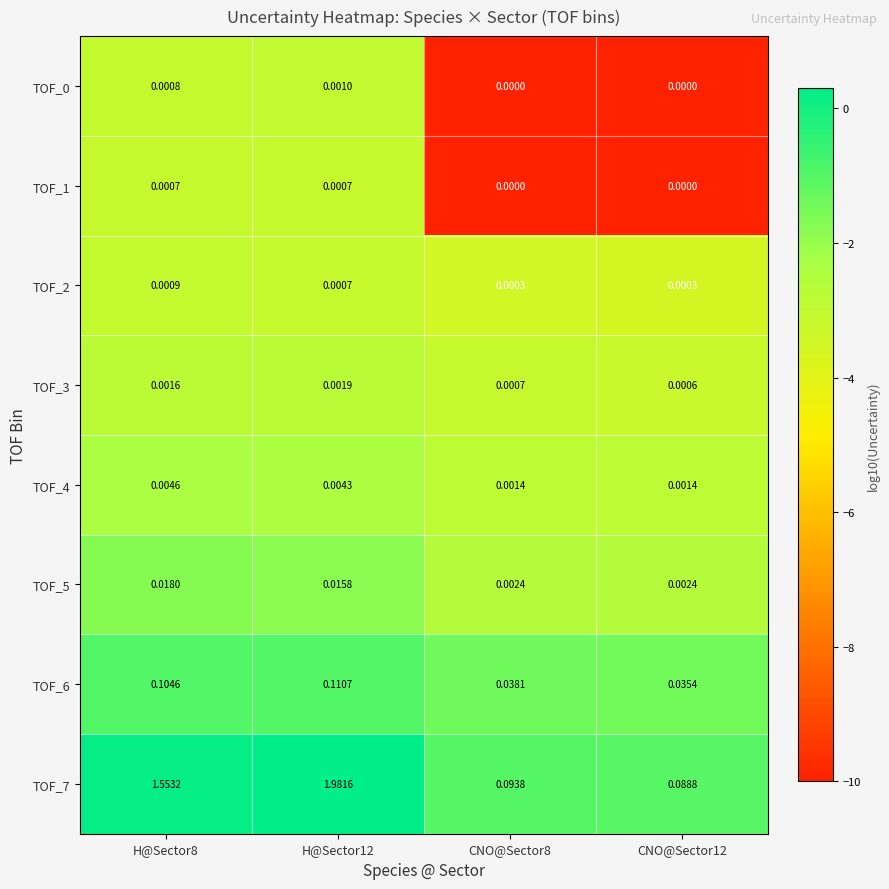

Is the value of TOF_1 at H@Sector12 greater than the value of TOF_3 at H@Sector8?

No